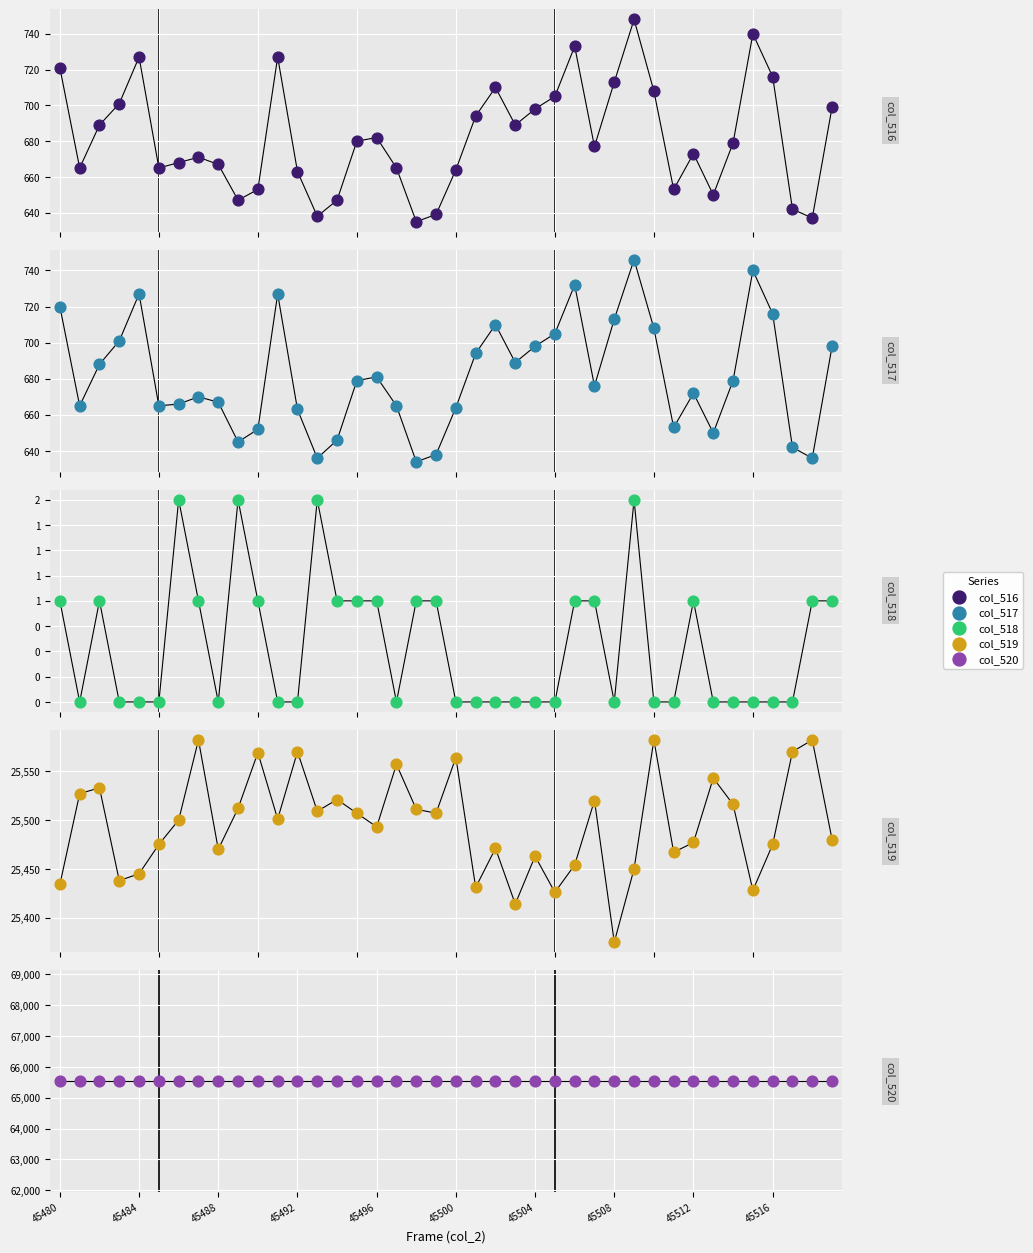

At how many categories does at least one series exceed 7218?

40